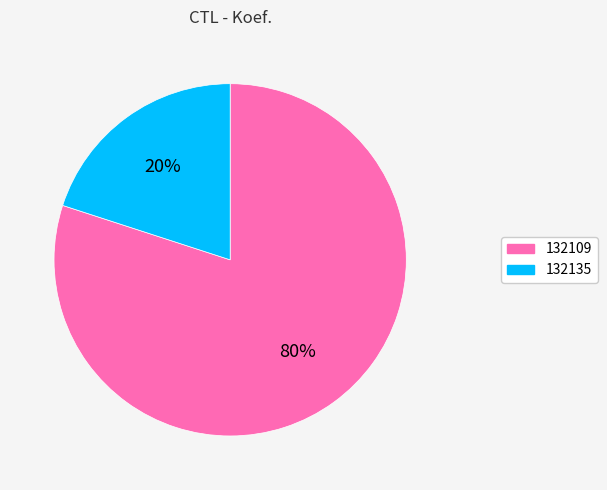

Is it true that 132109 is 80% of the pie?

True